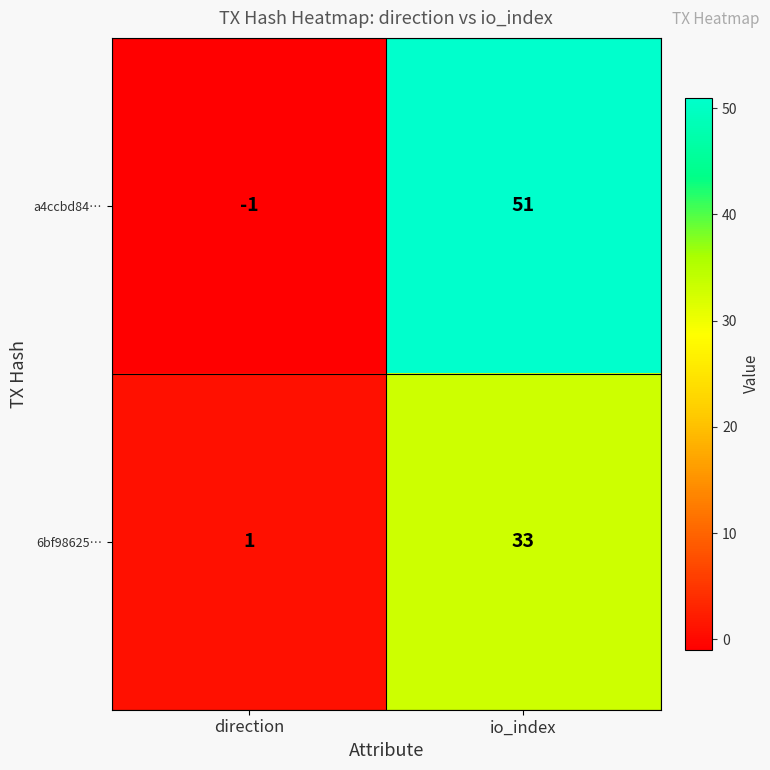

At which category is the sum across all series the highest?

io_index